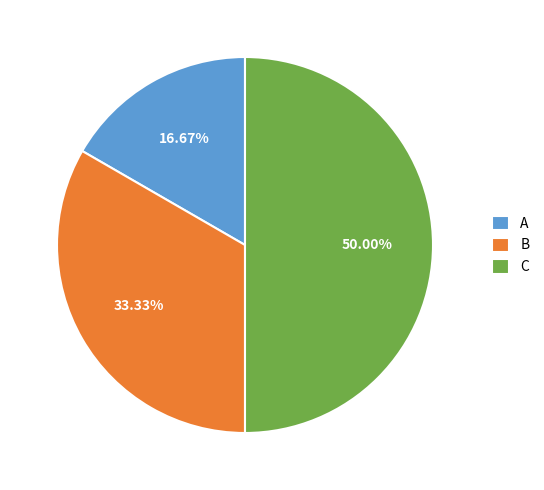

To the nearest percent, what percentage of the pie is B?

33%